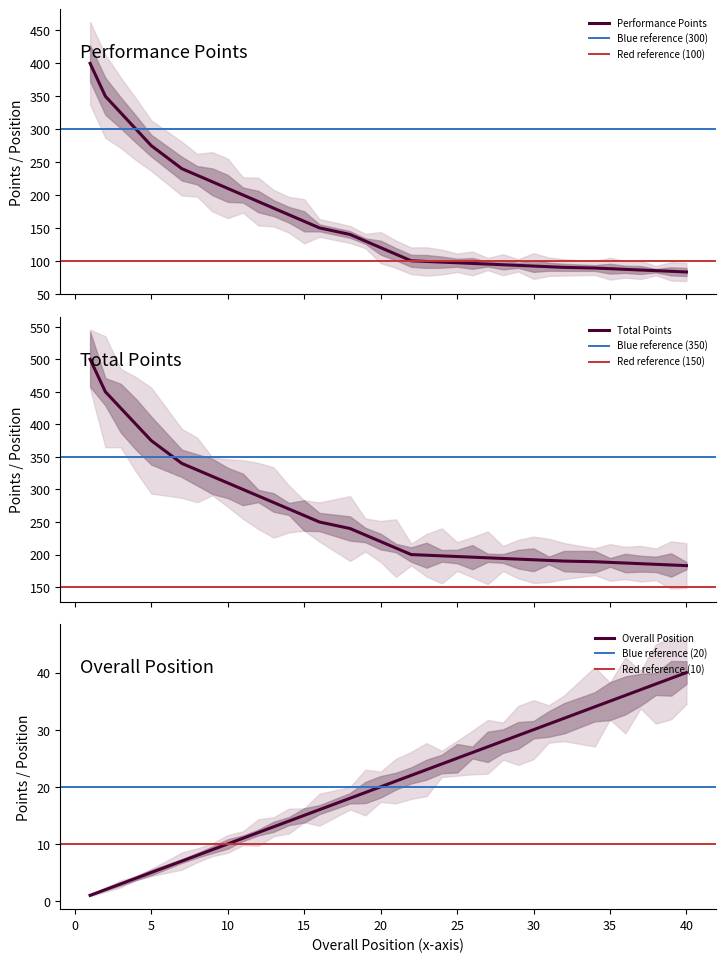

List the labels in order of Total Points value, smallest first.

40, 39, 38, 37, 36, 35, 34, 32, 31, 30, 29, 28, 27, 26, 25, 24, 23, 22, 21, 20, 19, 18, 16, 15, 14, 13, 12, 11, 10, 9, 8, 7, 5, 4, 3, 2, 1